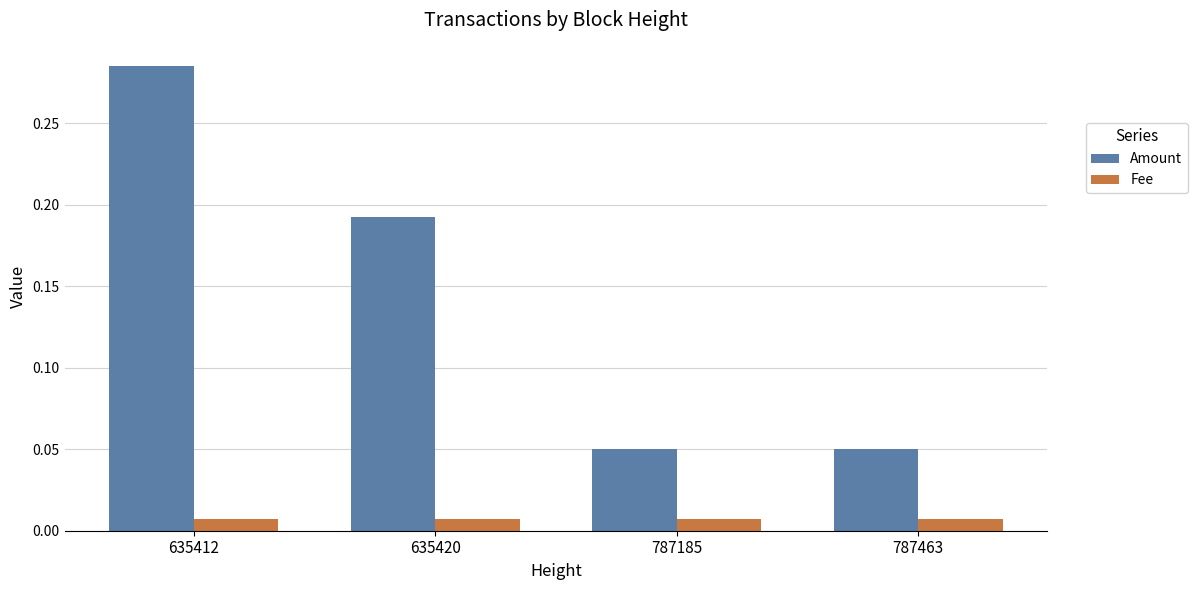

At which label does Amount reach its peak?

635412